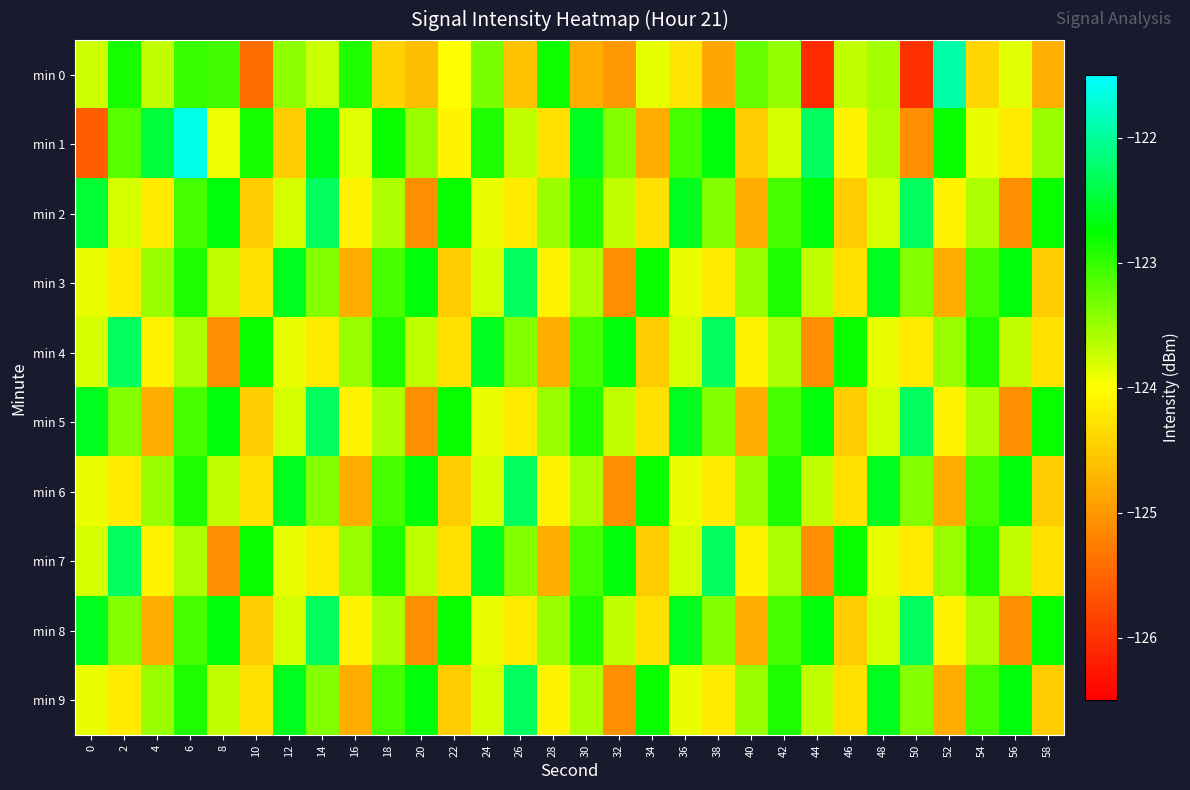

Rank the series at 28 from highest to lowest value.

min 0, min 2, min 5, min 8, min 3, min 6, min 9, min 1, min 4, min 7